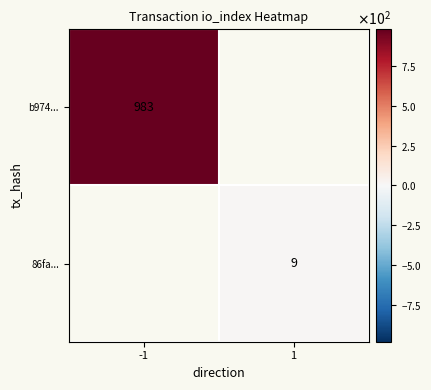

Is it true that 86fa... equals 6 at 1?

False